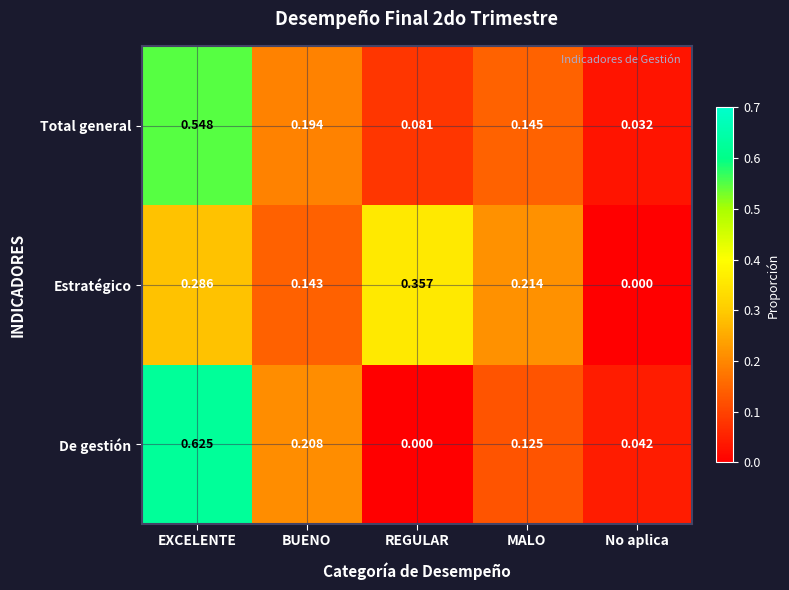

At BUENO, list the series in order from smallest to largest.

Estratégico, Total general, De gestión